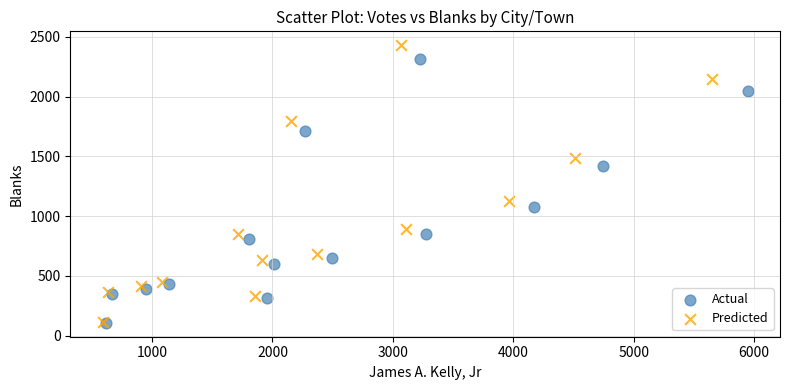

What are all the series names shown in the legend?

Actual, Predicted